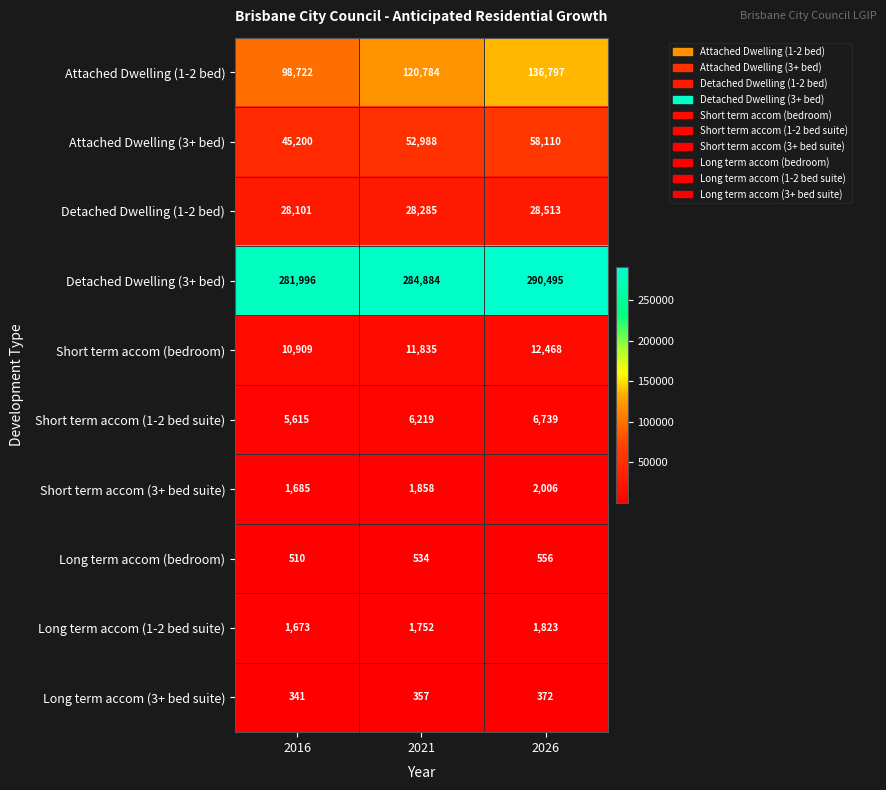

The value of Detached Dwelling (3+ bed) at 2021 is 420840. True or false?

False